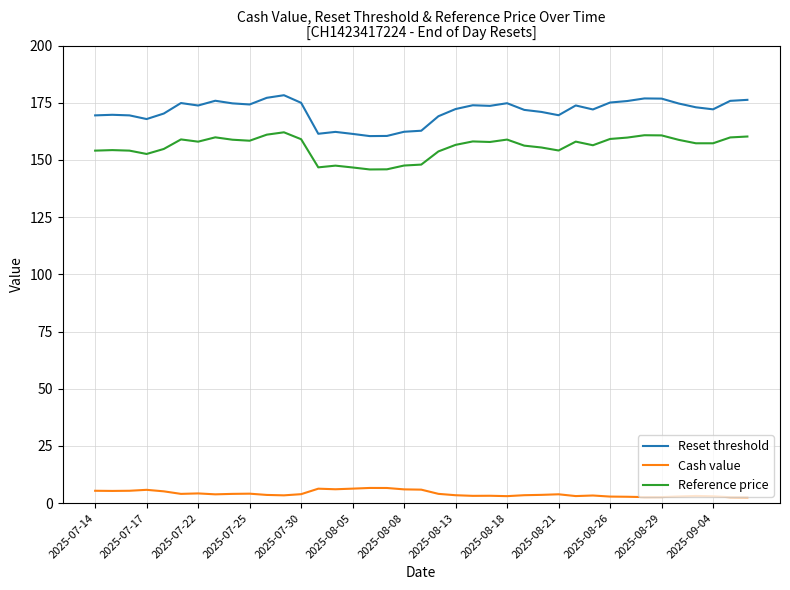

What is the difference between the maximum and minimum values in the Reset threshold series?

17.9